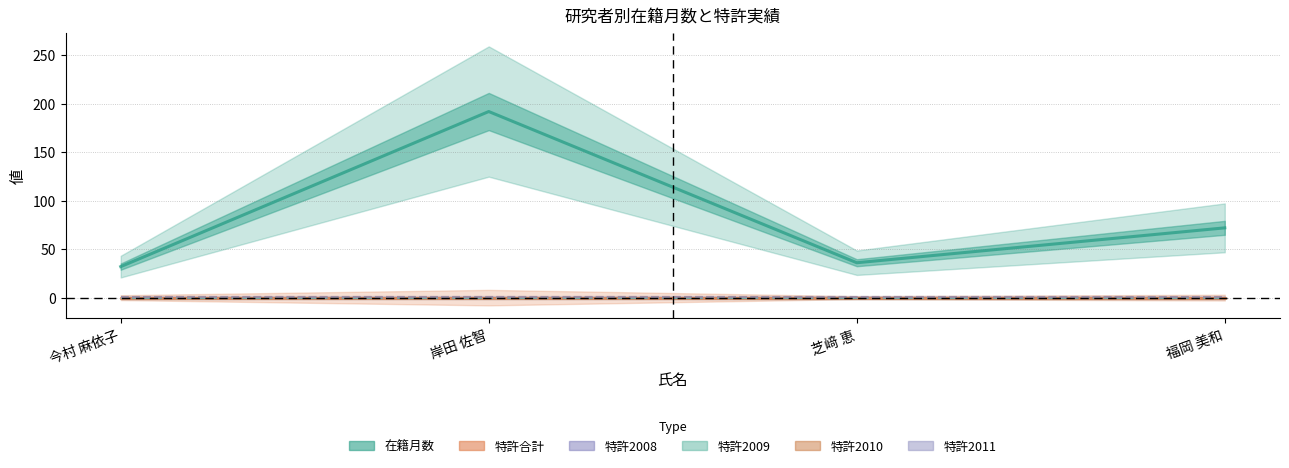

What is the minimum value for 在籍月数?

32.0